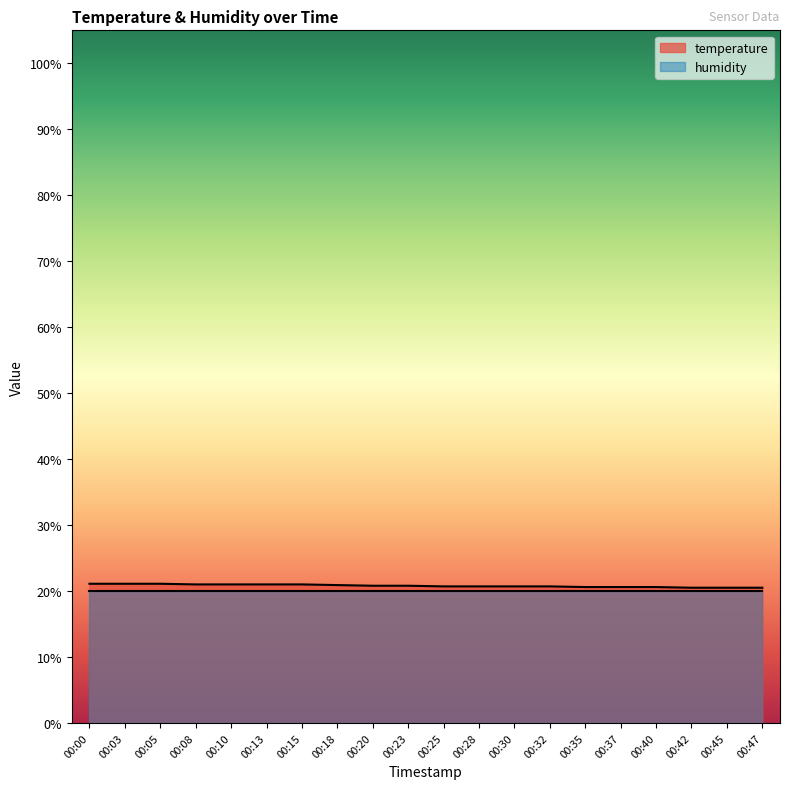

The value at 00:28 is 20.7. True or false?

True